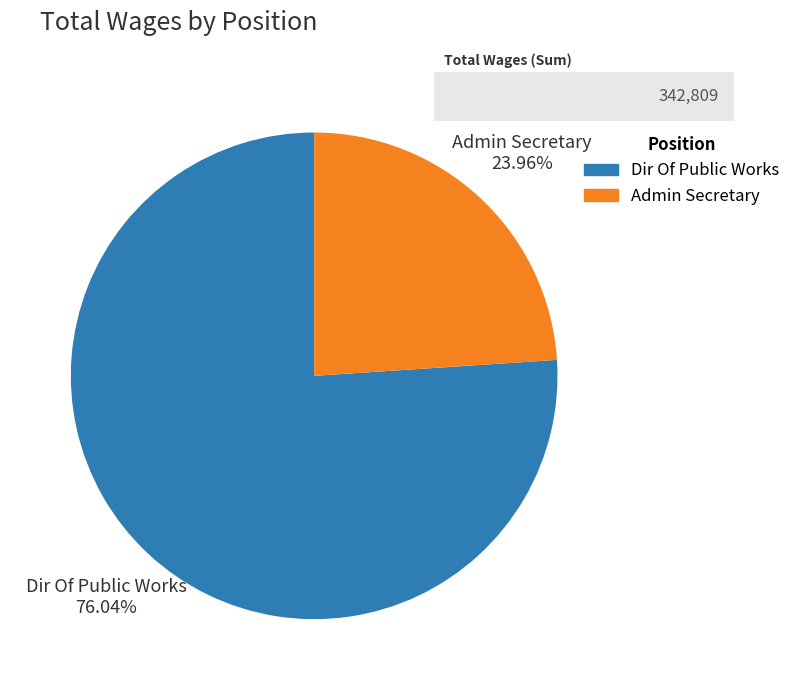

True or false: Dir Of Public Works accounts for 67% of the total.

False